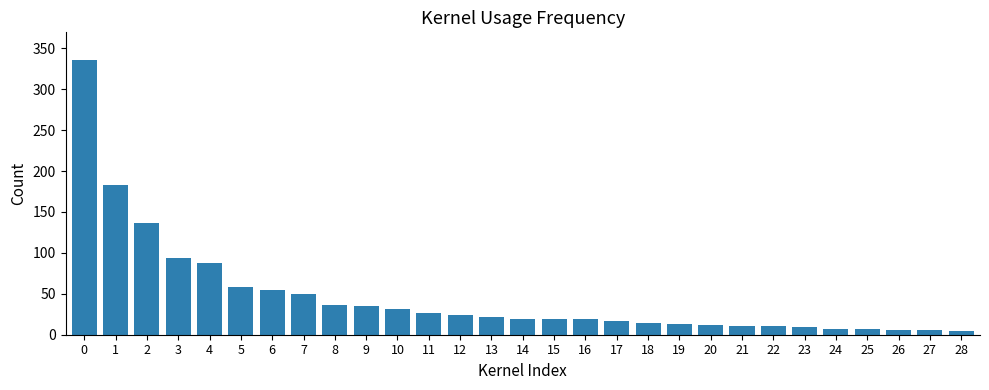

What is the sum of all values?

1350